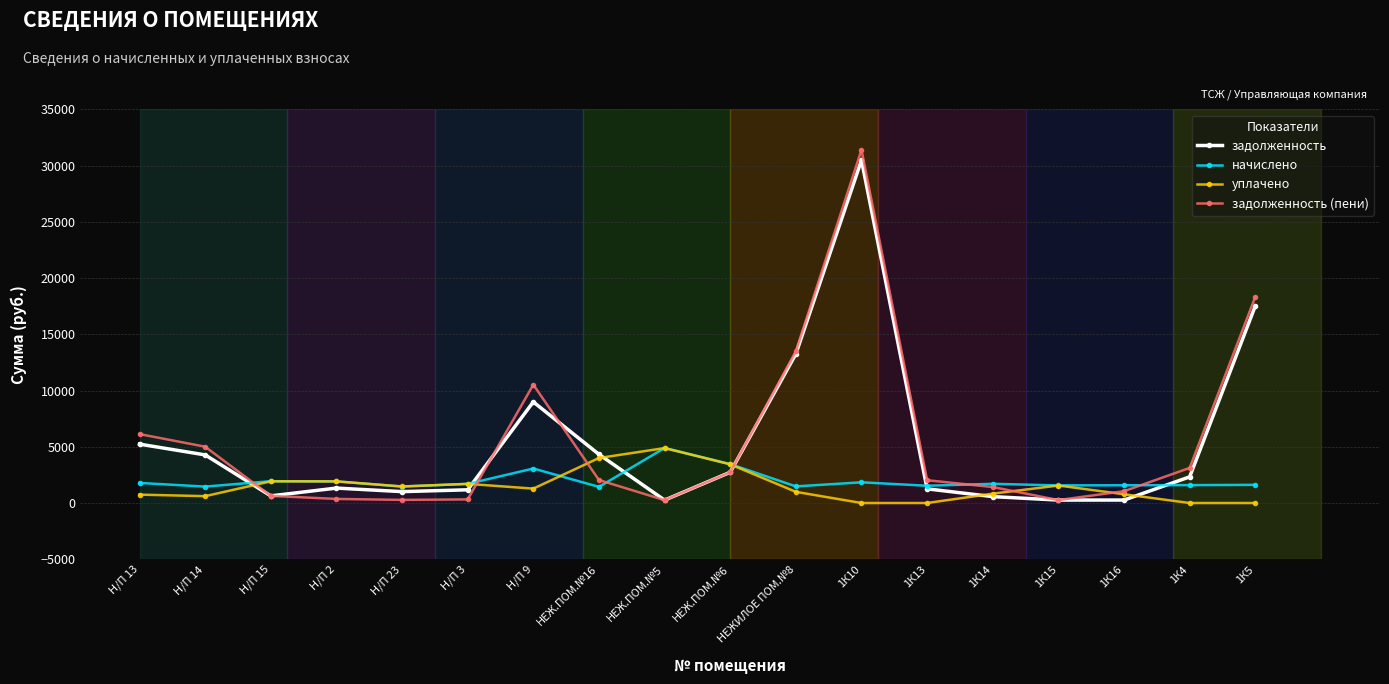

True or false: задолженность has more than 1 points higher than both neighbors.

True